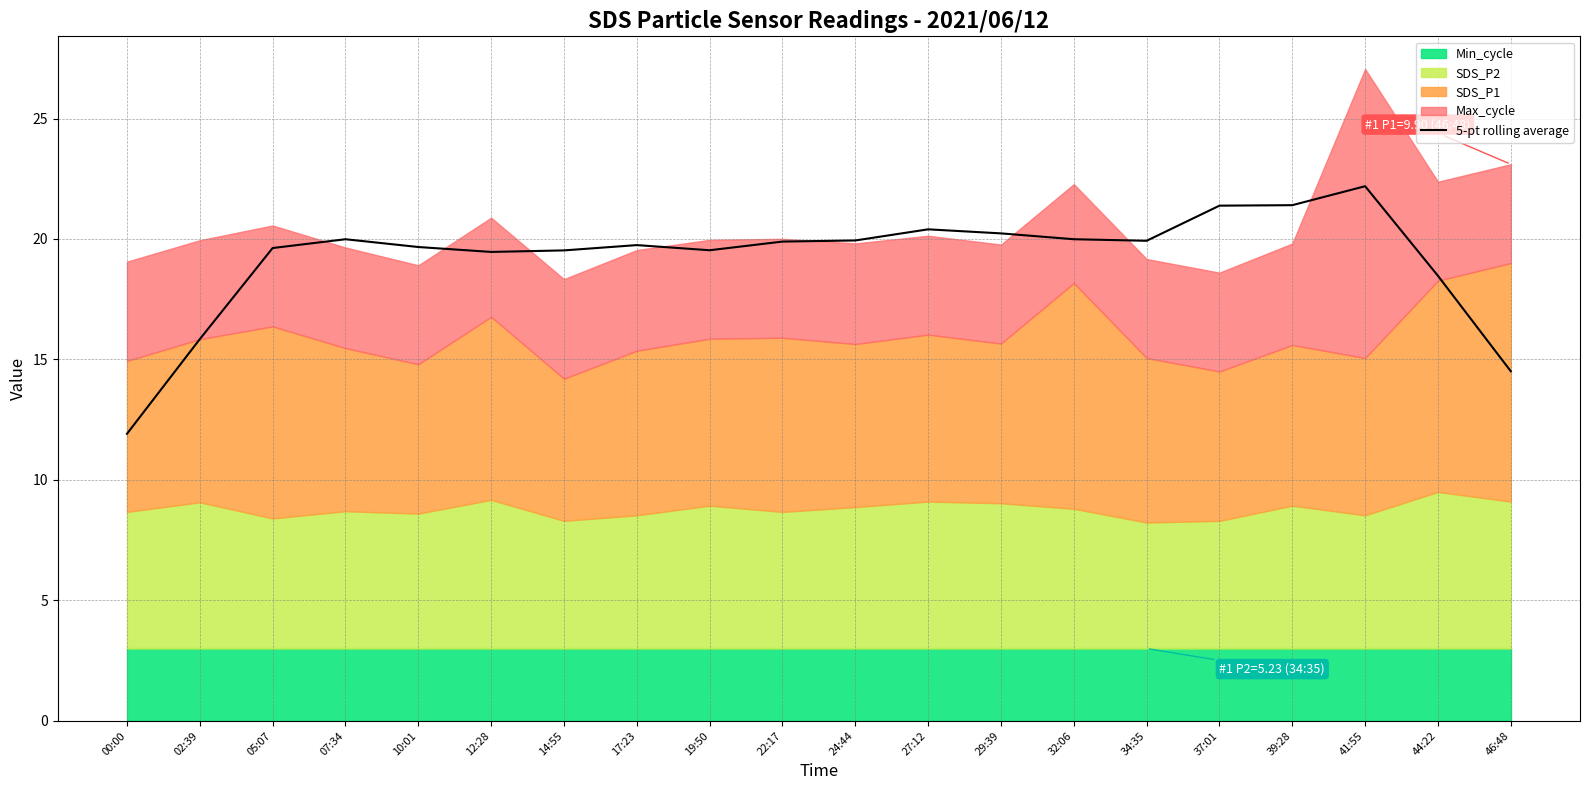

What position from the right is 05:07?

18